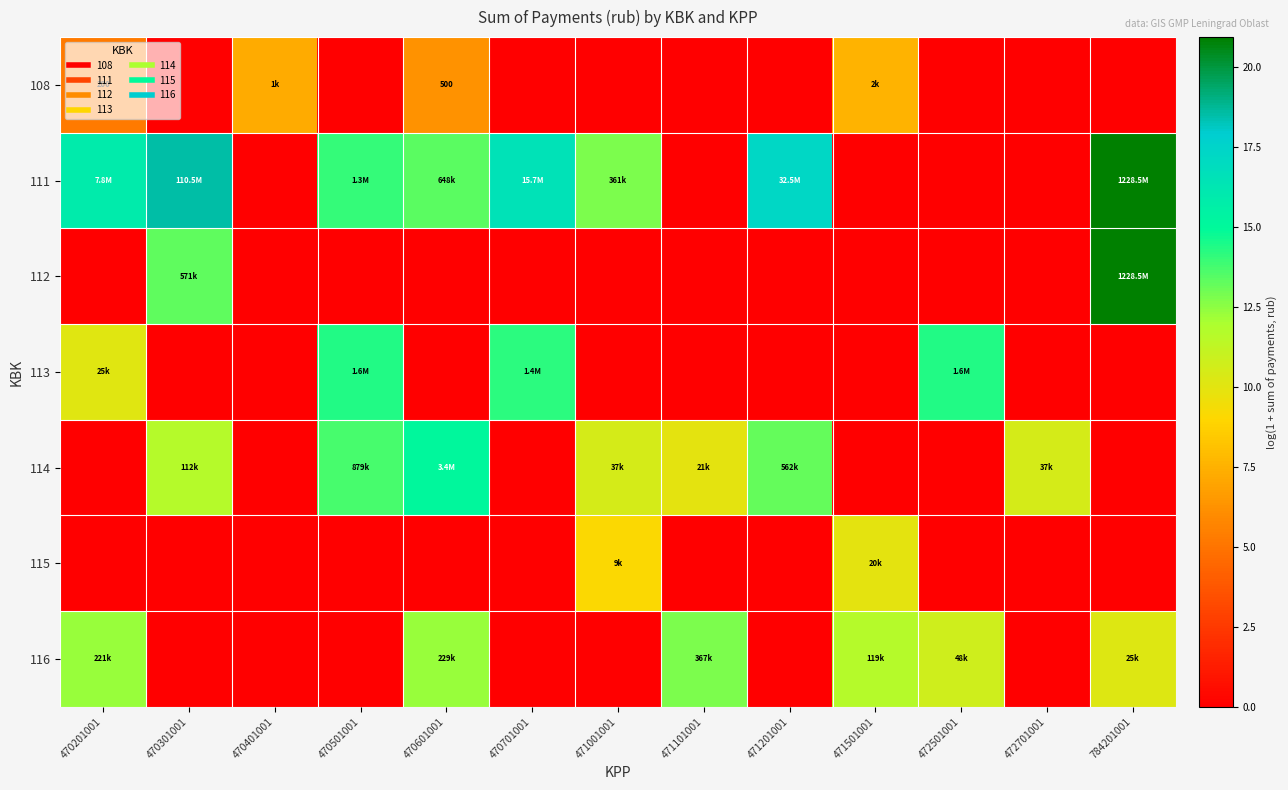

The 112 series shows 0.0 at 470601001. True or false?

True